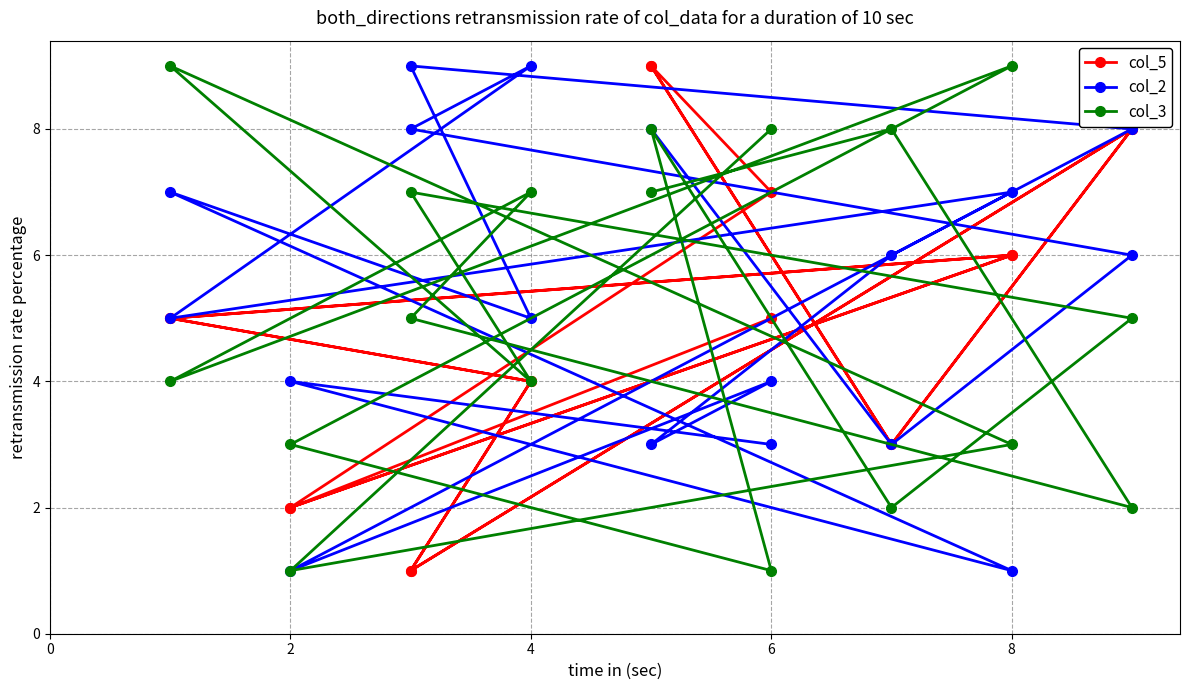

How many data points in col_5 are less than 5?

8